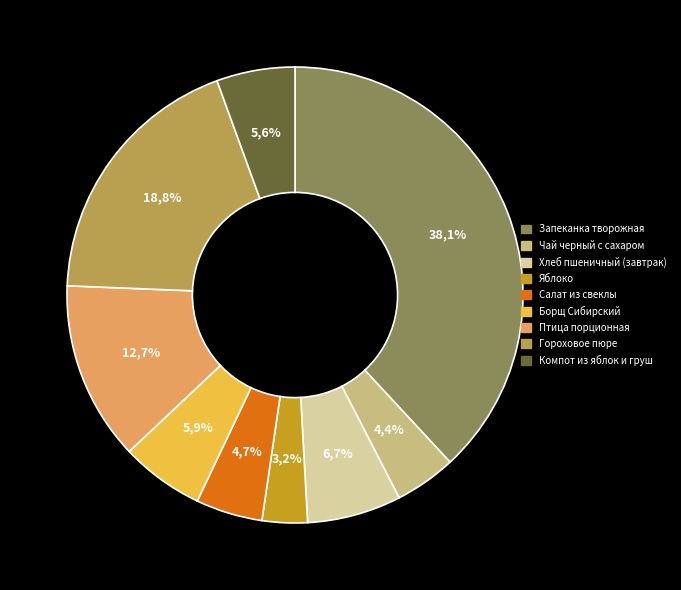

Rank the categories by value from highest to lowest.

Запеканка творожная с соусом молочным, Гороховое пюре с маслом сливочным, Птица порционная запеченая, Хлеб пшеничный (завтрак), Борщ Сибирский, Компот из свежих яблок и груш, Салат из свеклы, Чай черный с сахаром, Яблоко